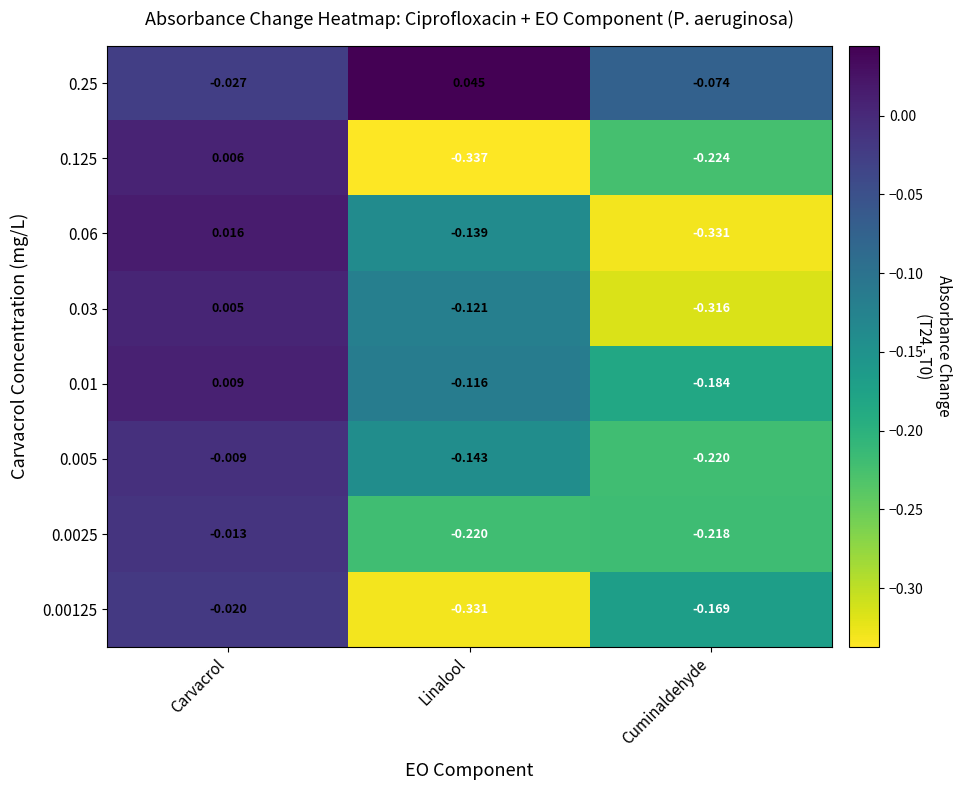

At which category is the sum across all series the highest?

Carvacrol